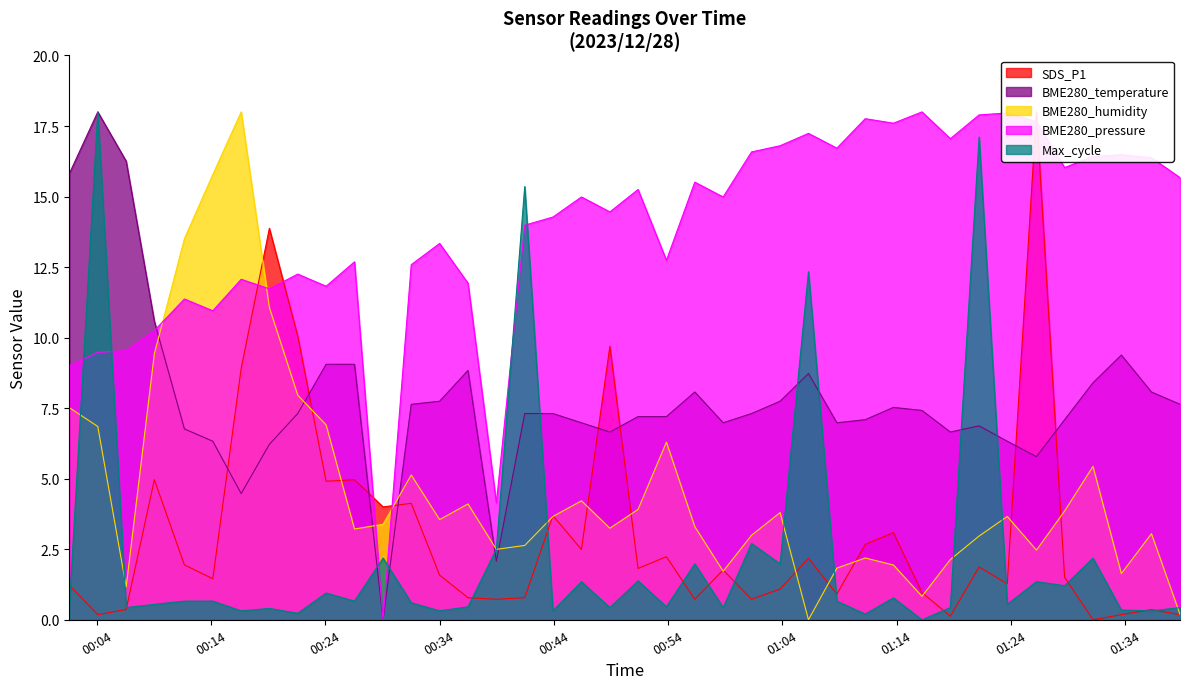

At how many categories does at least one series exceed 4?

39